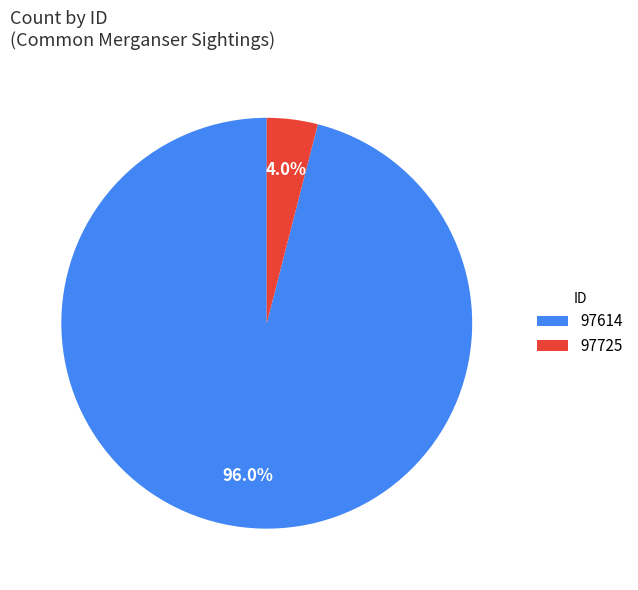

True or false: 97614 accounts for 96% of the total.

True